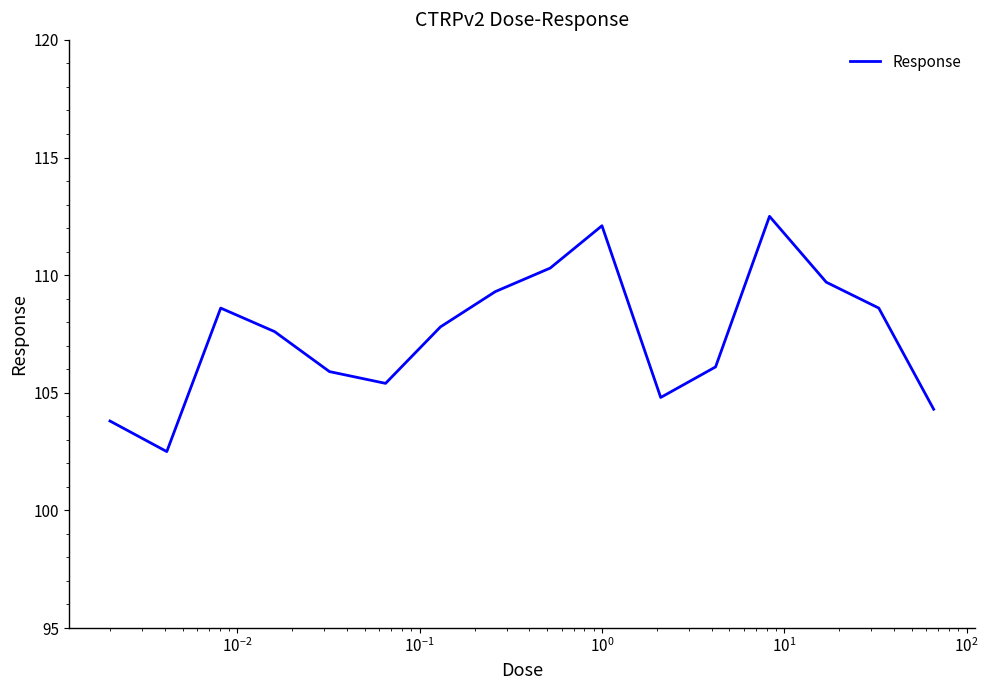

What is the smallest value displayed?

102.5